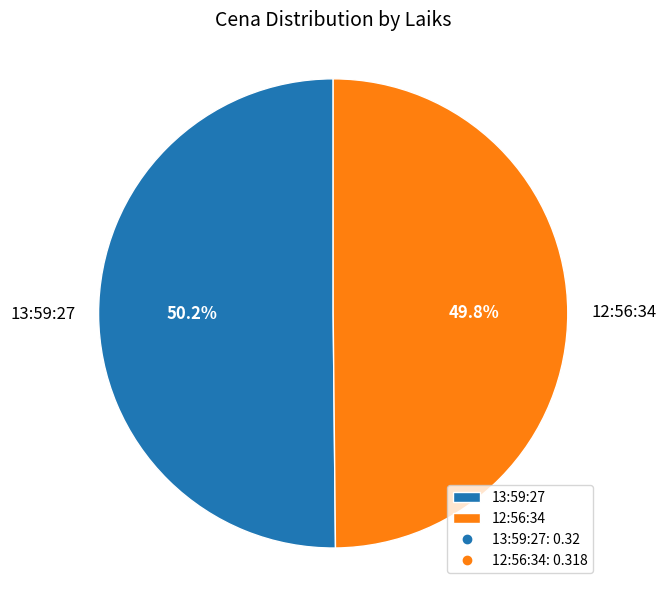

How much of the chart is everything except 13:59:27?

49.8%